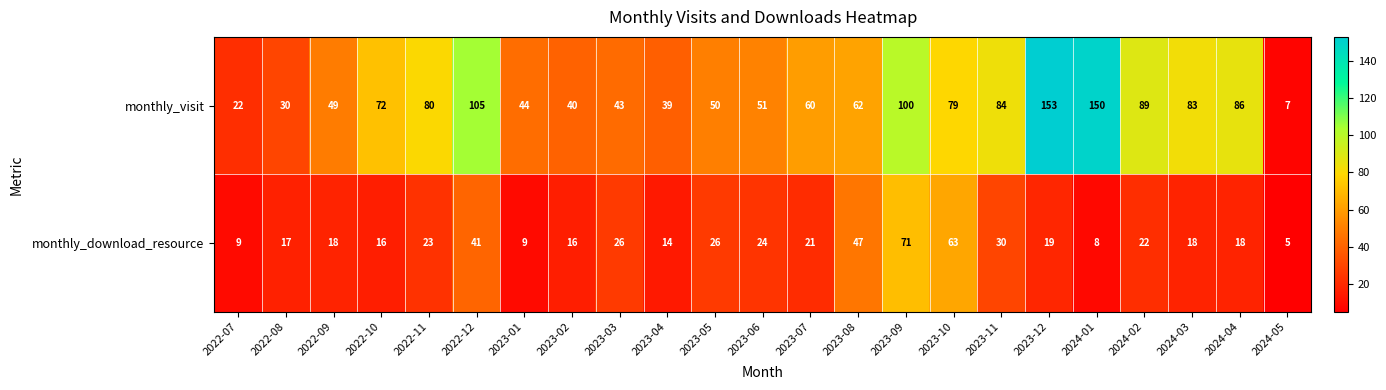

What is the average value of the monthly_visit series?

69